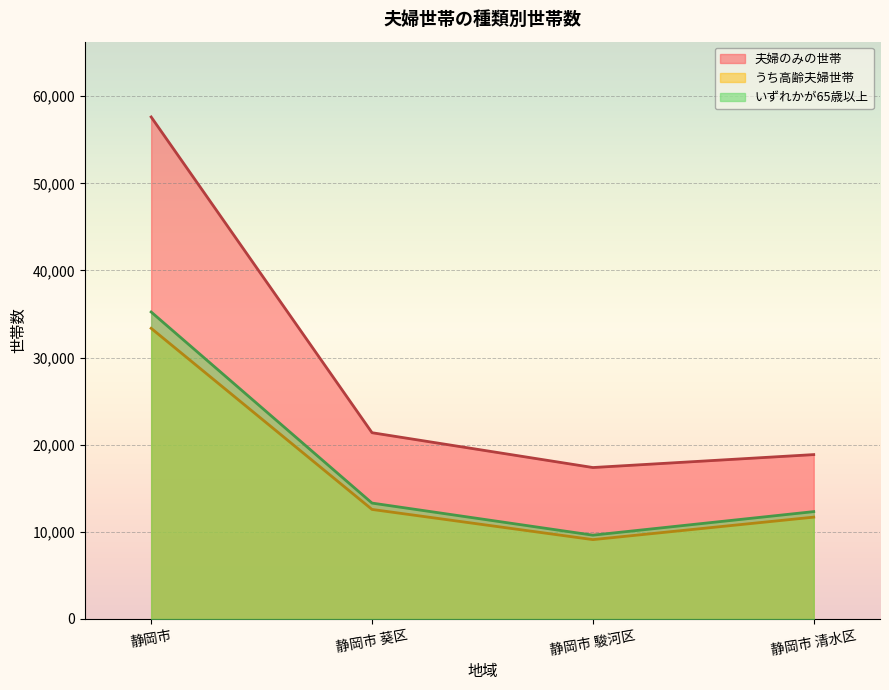

Where does the 夫婦のみの世帯 series first go above 21377?

静岡市